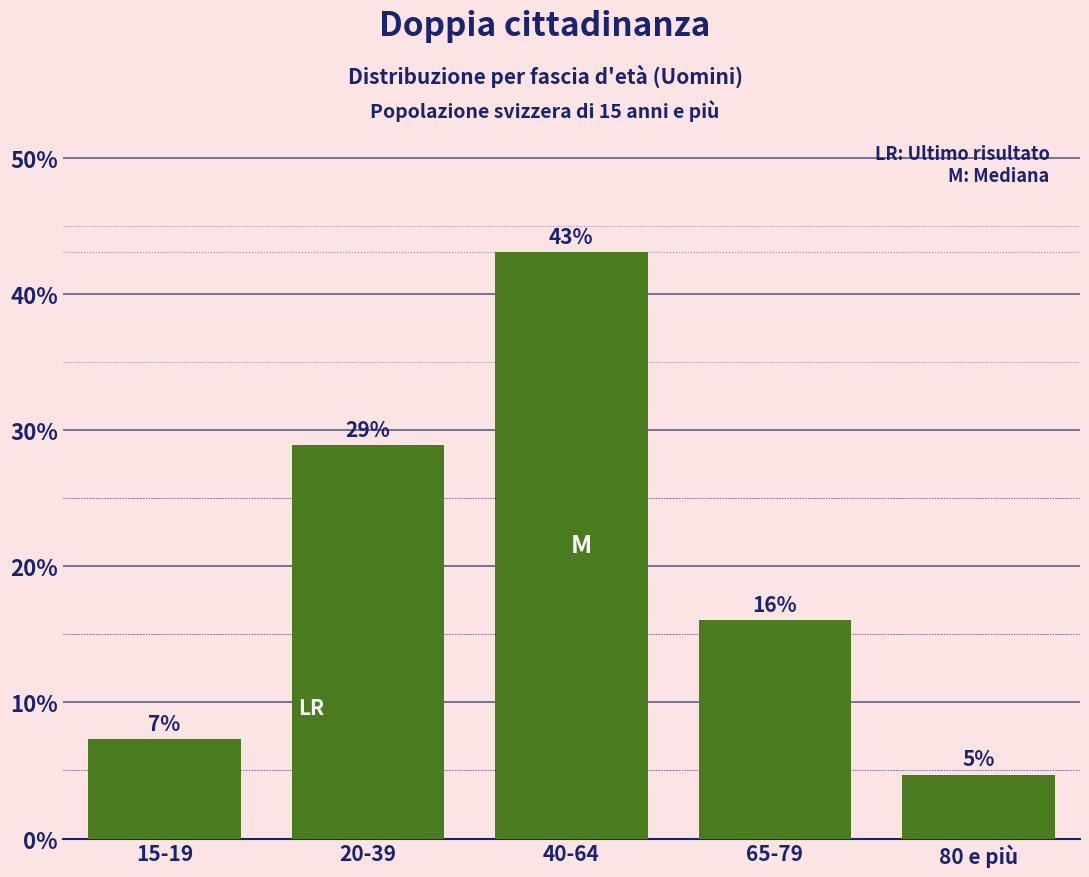

Between 20-39 and 40-64, which is larger?

40-64